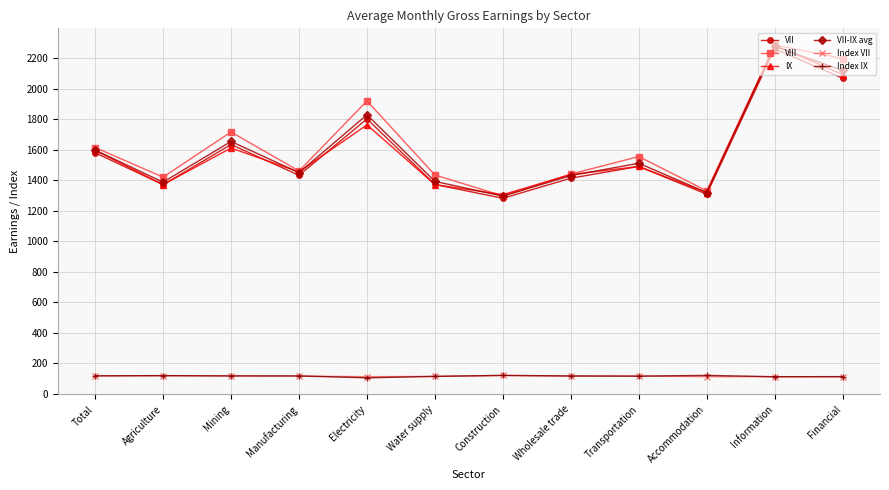

How many categories are shown in the chart?

12